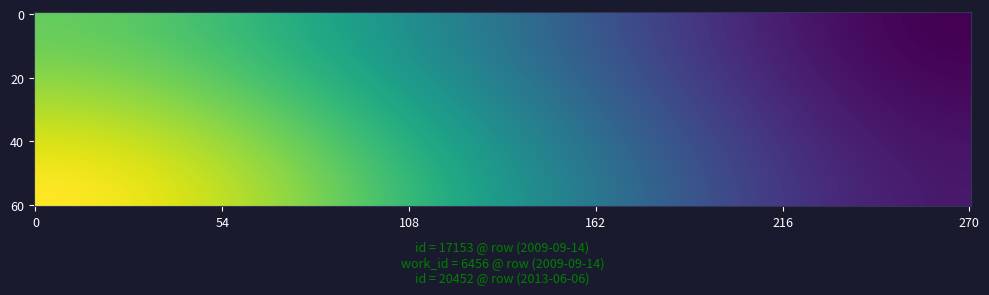

Count the 2009-09-14 values in the range 6456 to 17153.

2